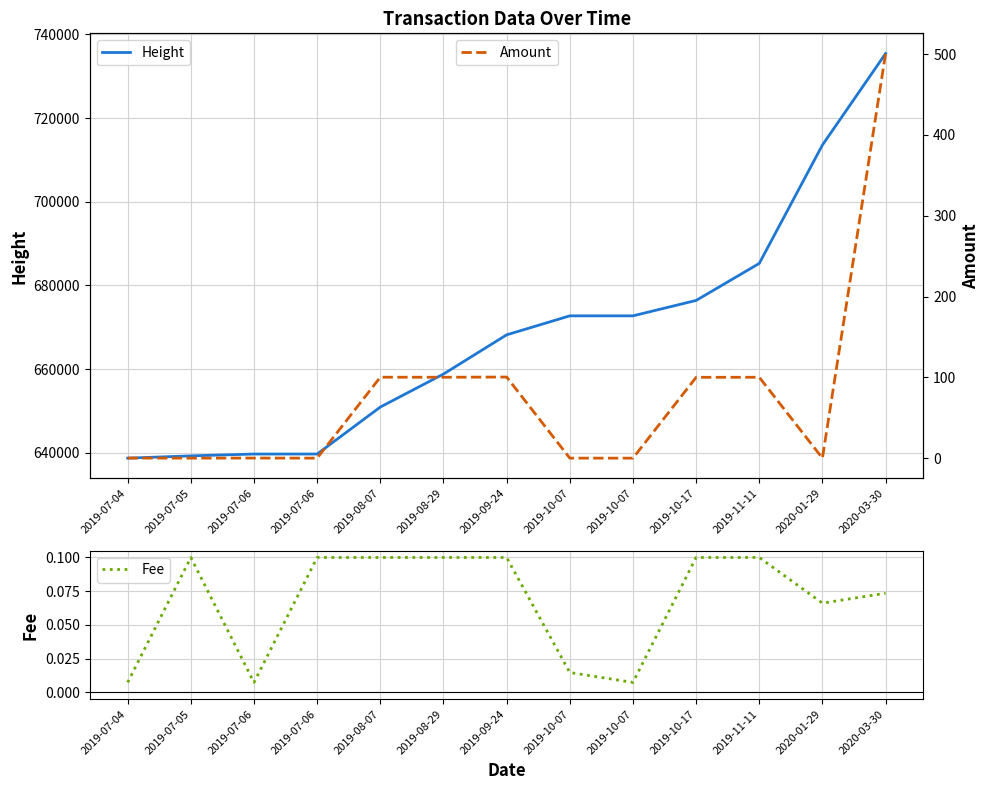

In Amount, how many points are lower than both neighbors (excluding endpoints)?

4